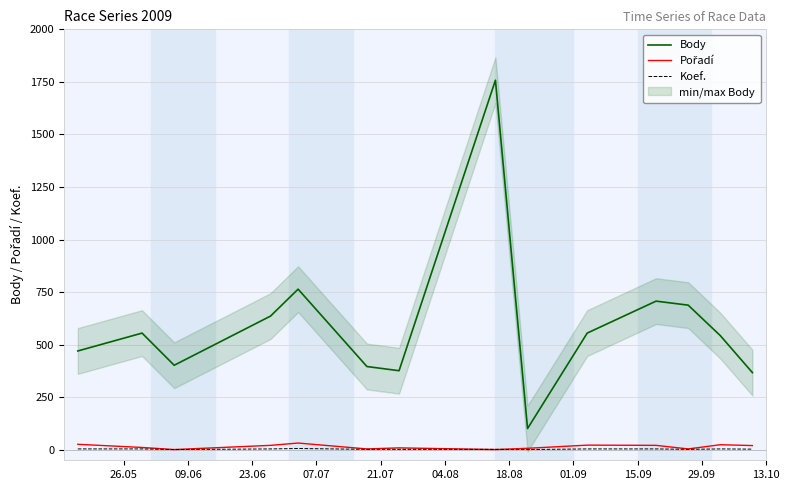

True or false: Body and Koef. intersect in this chart.

False